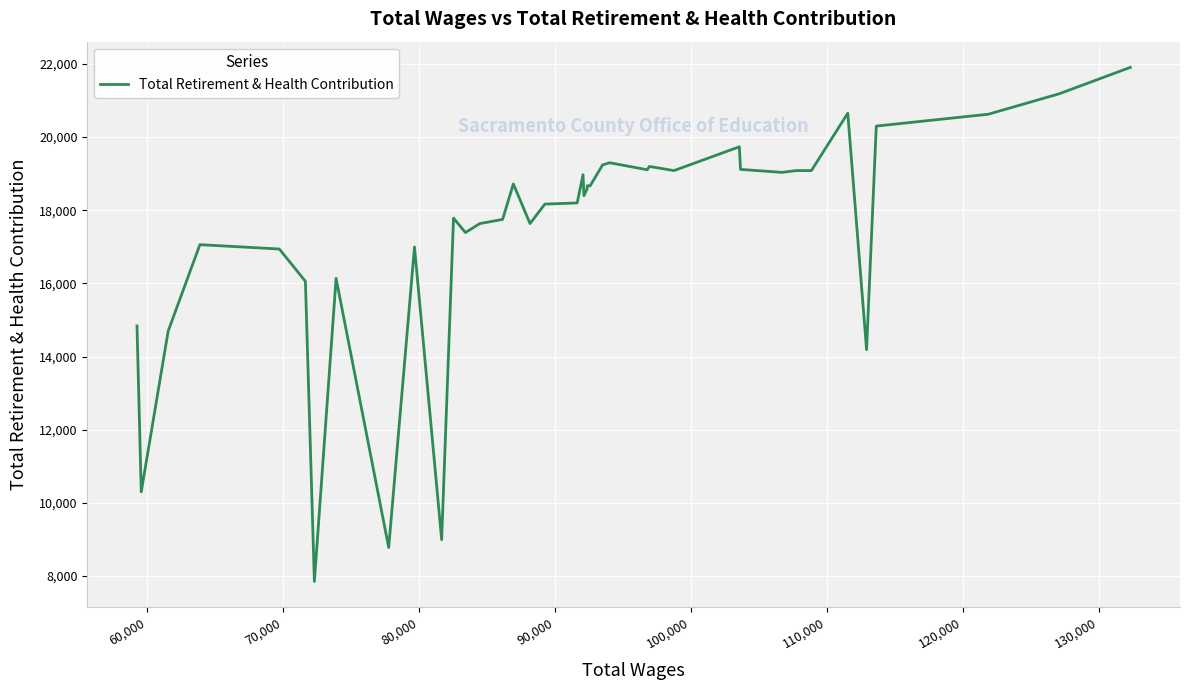

What is the smallest value displayed?

7852